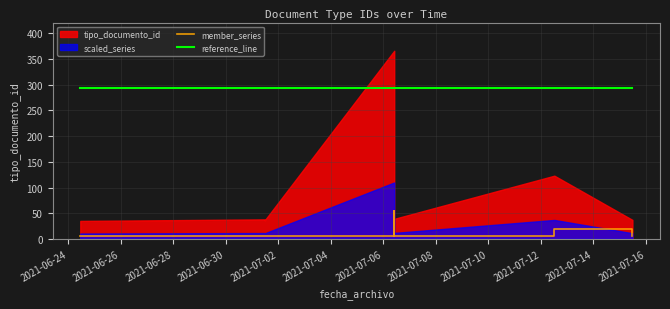

Which category has the lowest value in the reference_line series?

2021-06-24